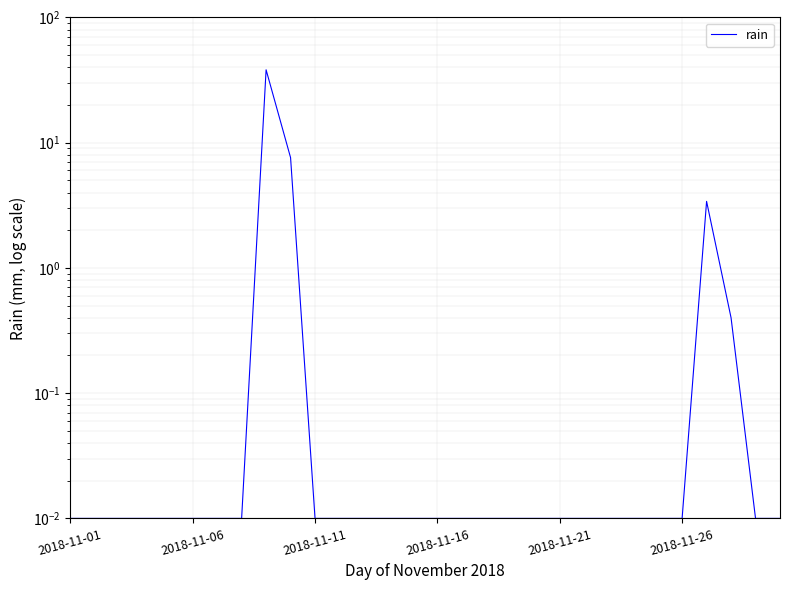

Does the chart display data point markers on the line(s)?

No